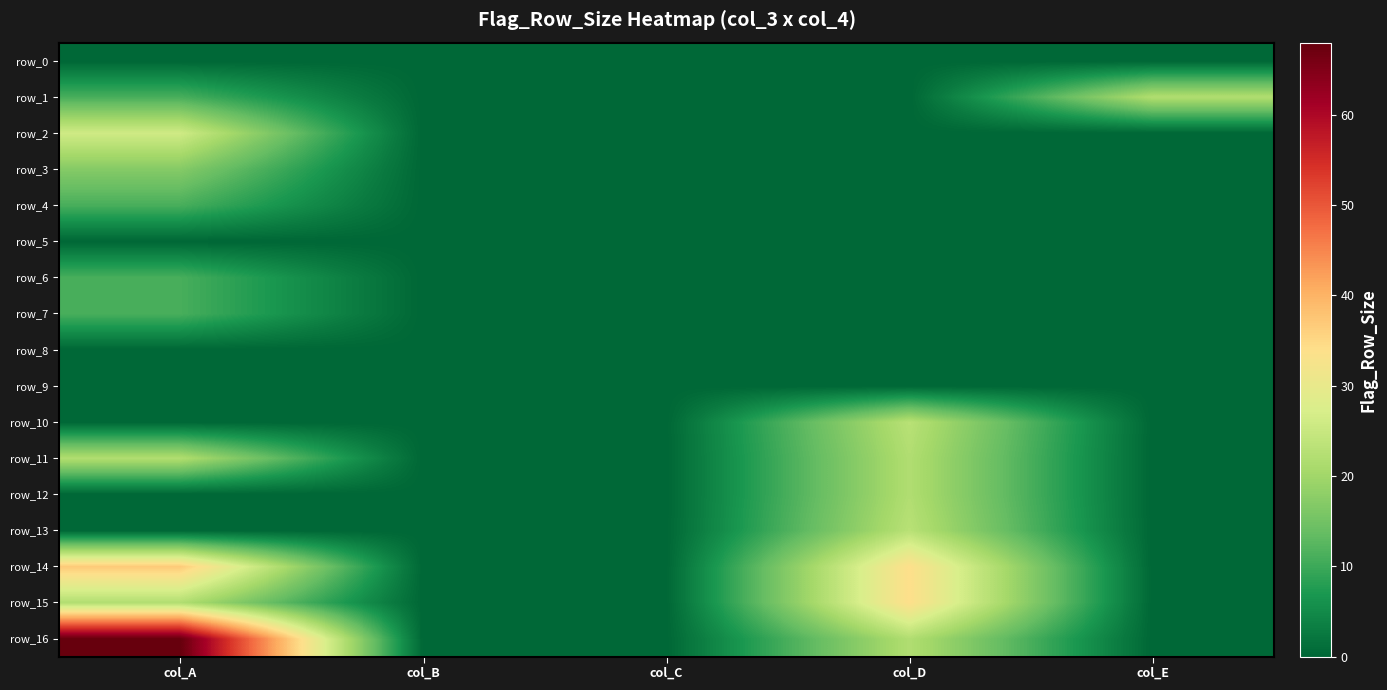

At how many categories does at least one series exceed 33?

2